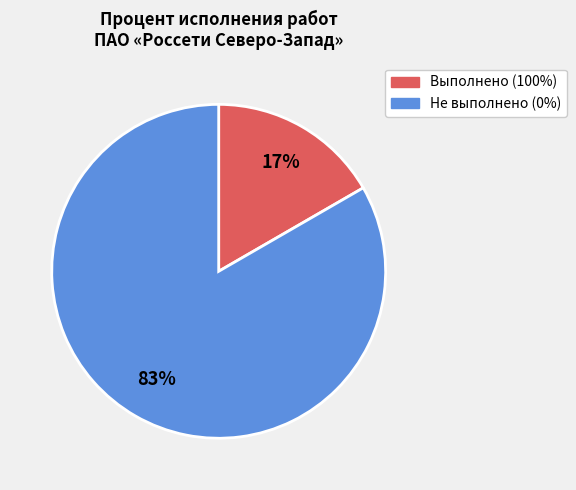

Count the number of slices in the pie.

2